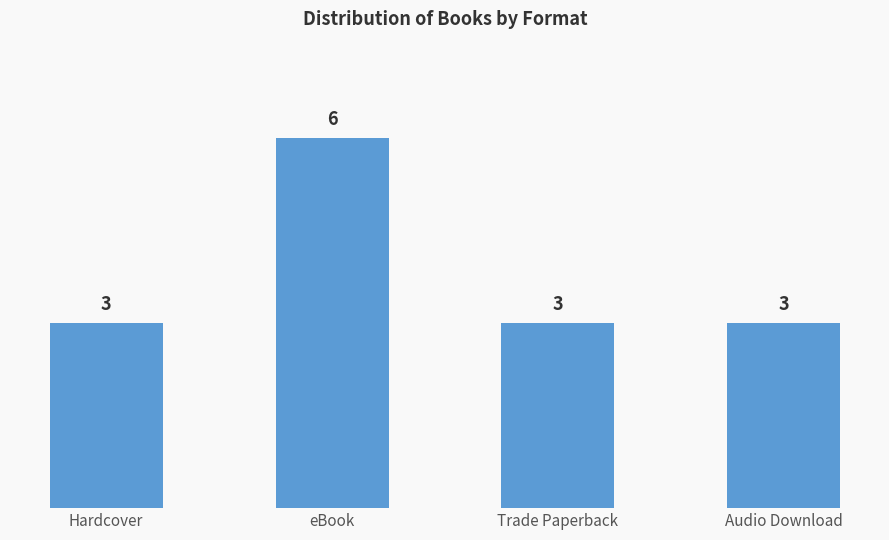

What is the ratio of the value at Audio Download to the value at Hardcover?

1.0